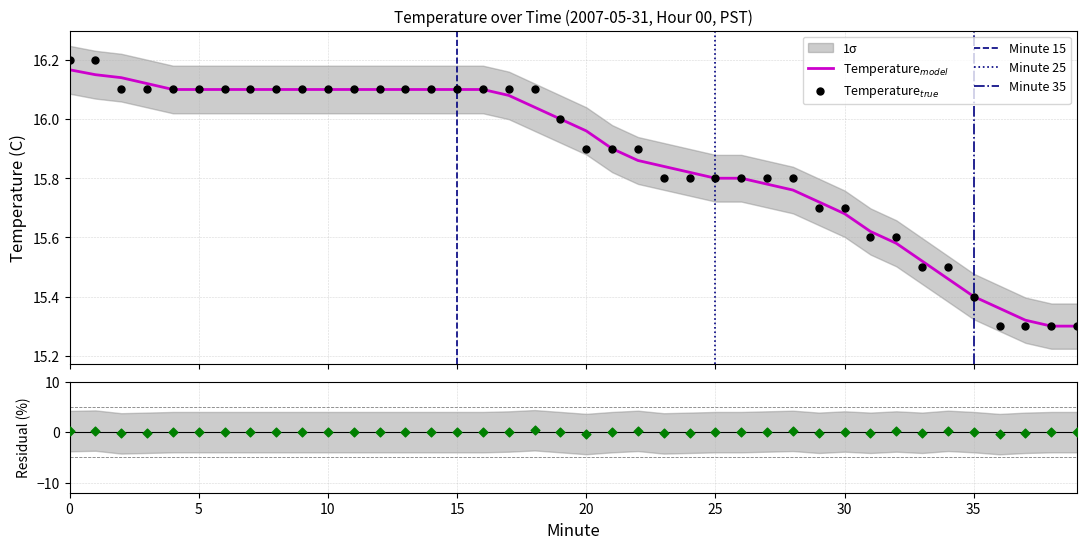

Approximately how many times larger is the value at 25 compared to 14?

1.0